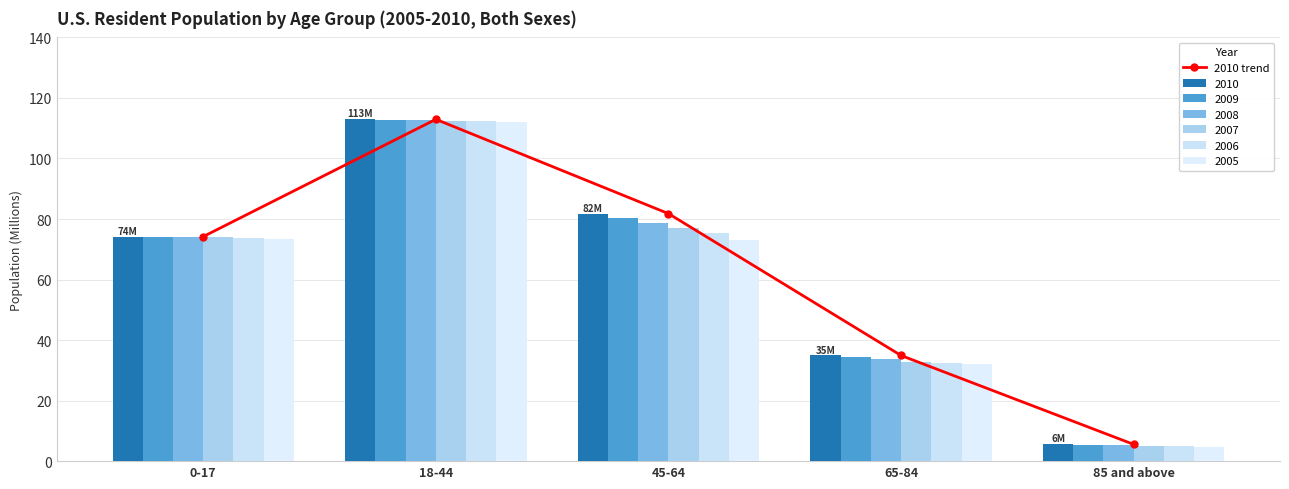

Rank the categories by value from highest to lowest.

18-44, 45-64, 0-17, 65-84, 85 and above